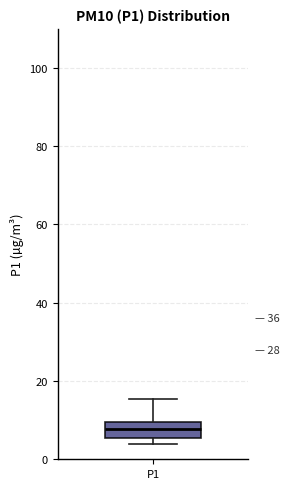

Read this box plot against the y-axis: the position of the median line, the range covered by the box, and the ends of both whiskers. The values are not printed on the chart, so give them approximately, as read against the axis.

median 8, box 6 to 10, whiskers 4 to 16